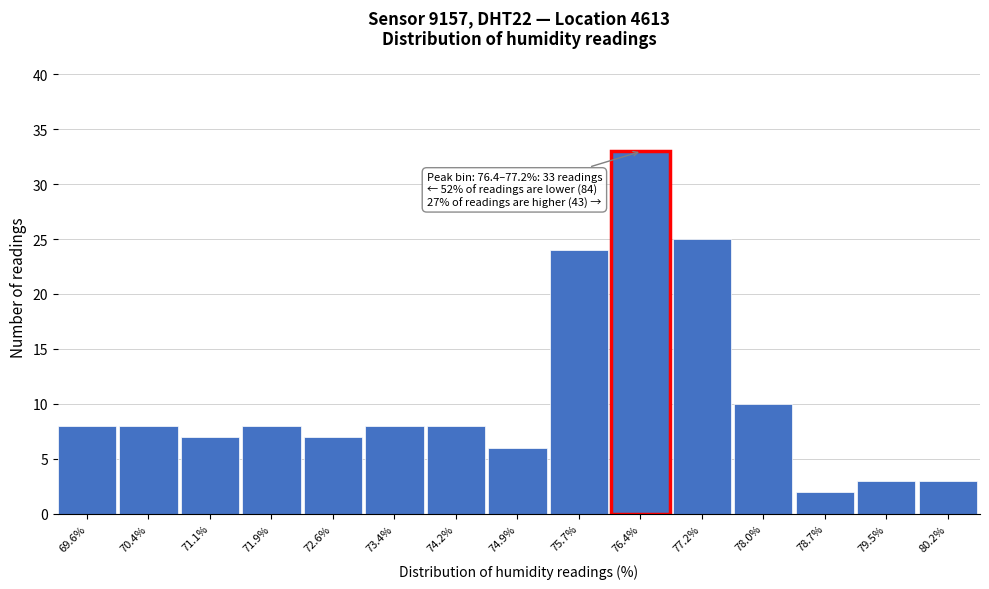

Reading left to right, transcribe all the data shown in this chart.

69.6%=8	70.4%=8	71.1%=7	71.9%=8	72.6%=7	73.4%=8	74.2%=8	74.9%=6	75.7%=24	76.4%=33	77.2%=25	78.0%=10	78.7%=2	79.5%=3	80.2%=3